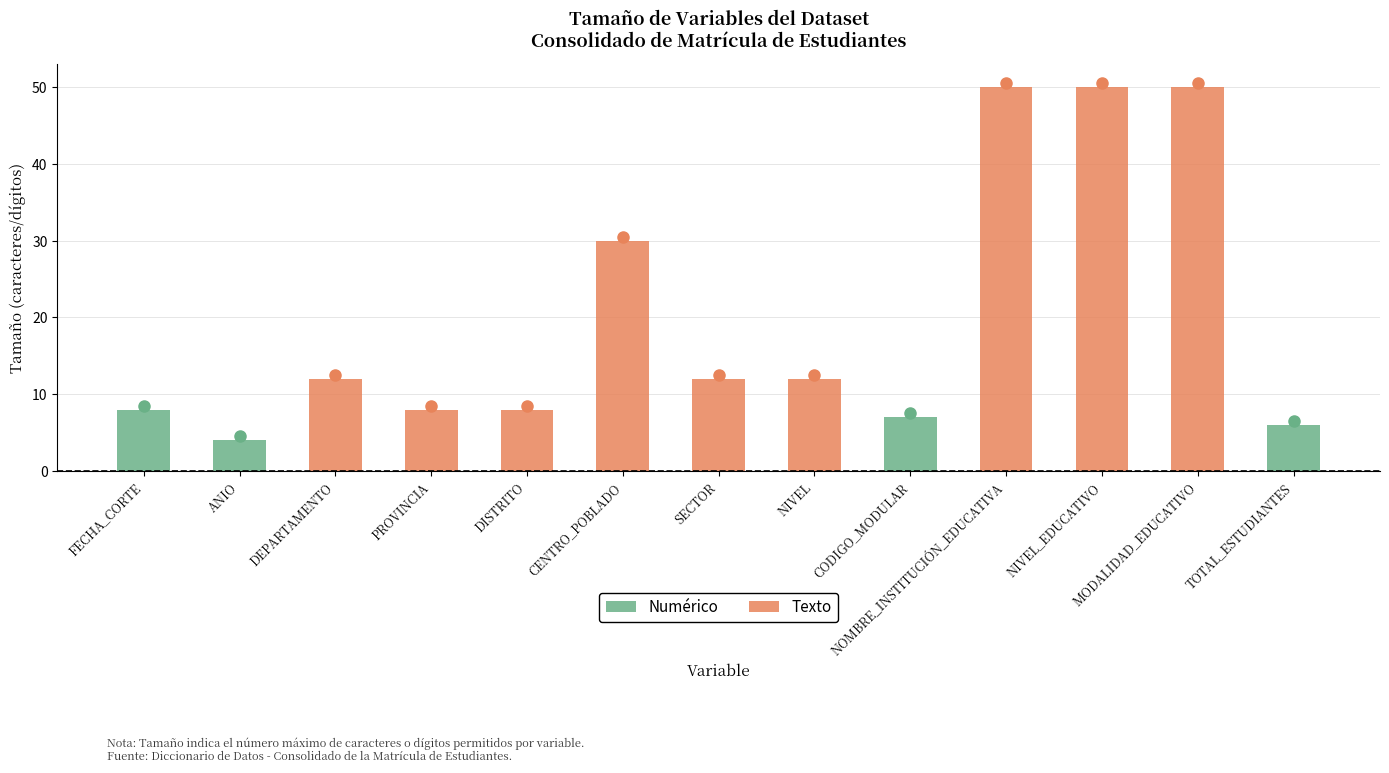

How many bars are there in total?

13